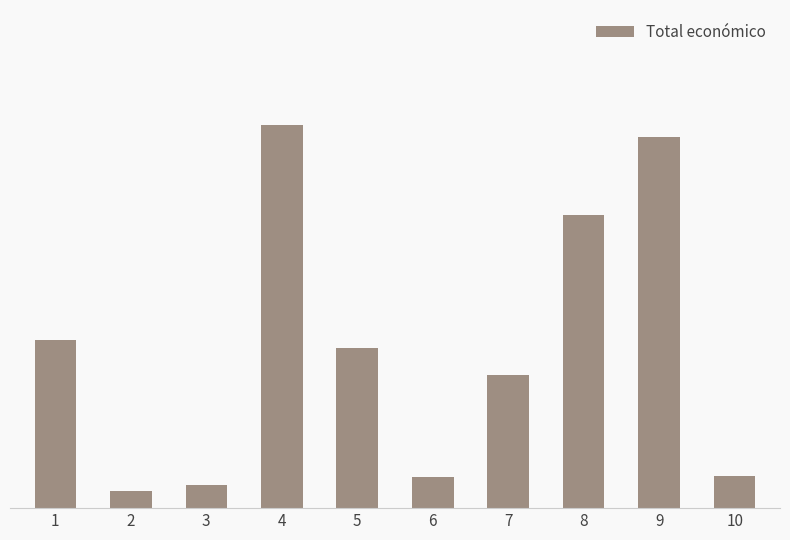

Are the bars horizontal?

No